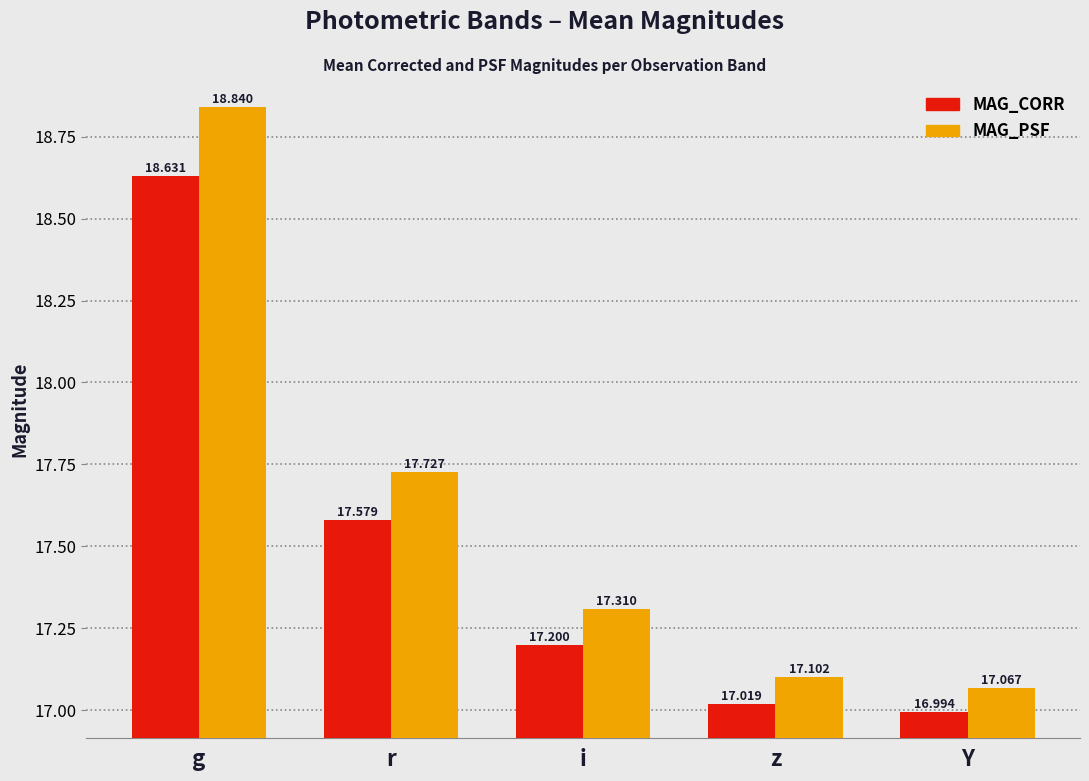

What is the difference between the maximum and minimum values in the MAG_CORR series?

1.6